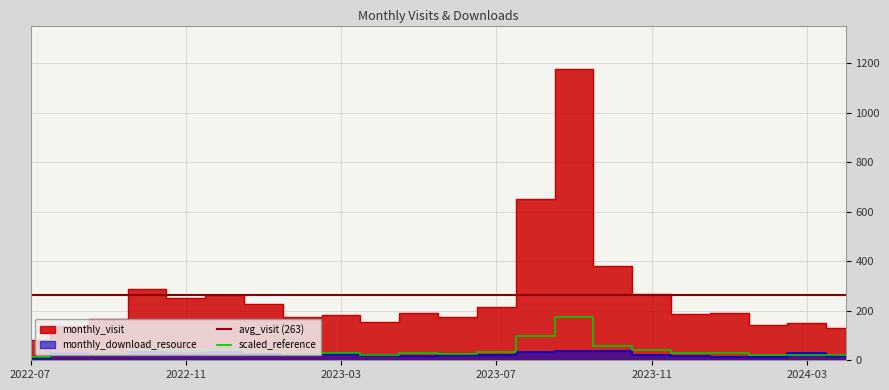

How many lines are shown in the chart?

2